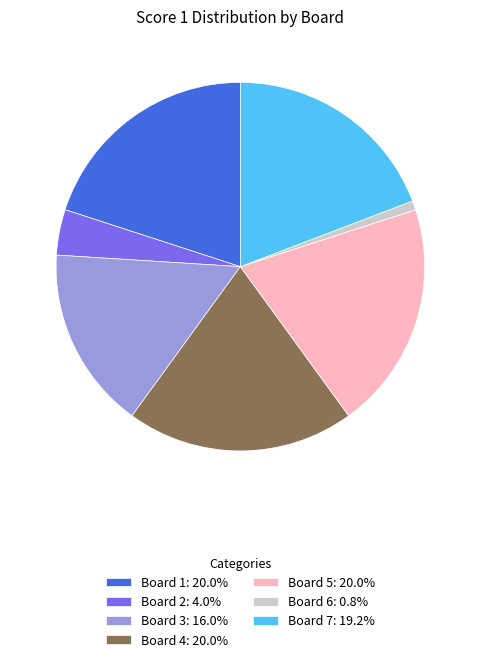

Combined, do Board 2: 4.0% and Board 1: 20.0% account for over 50%?

No